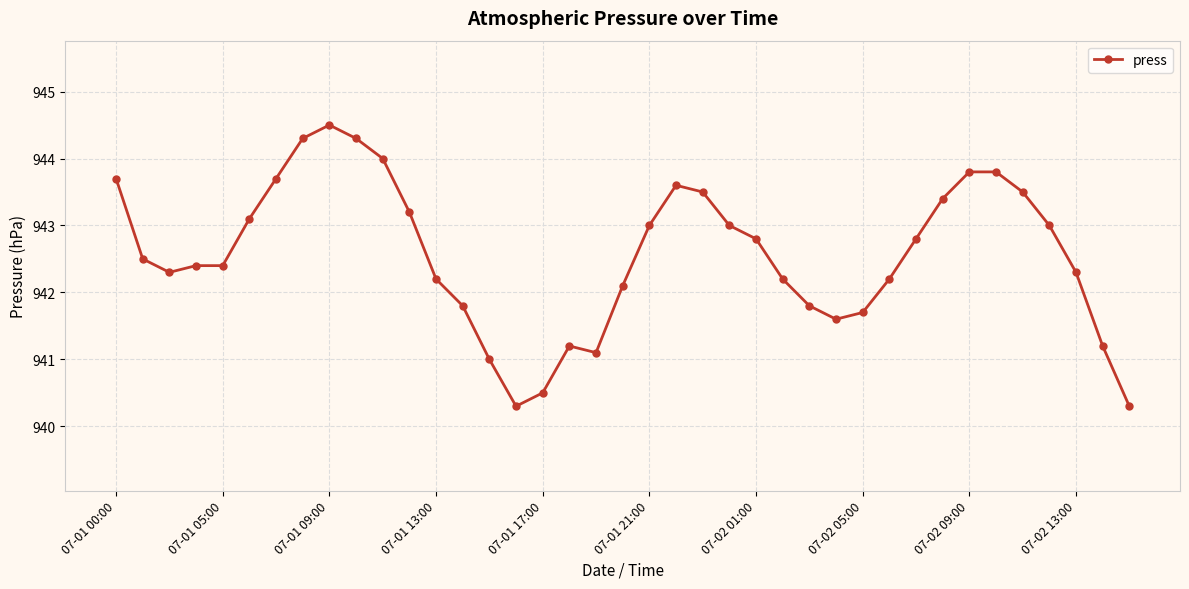

Does the chart display data point markers on the line(s)?

Yes